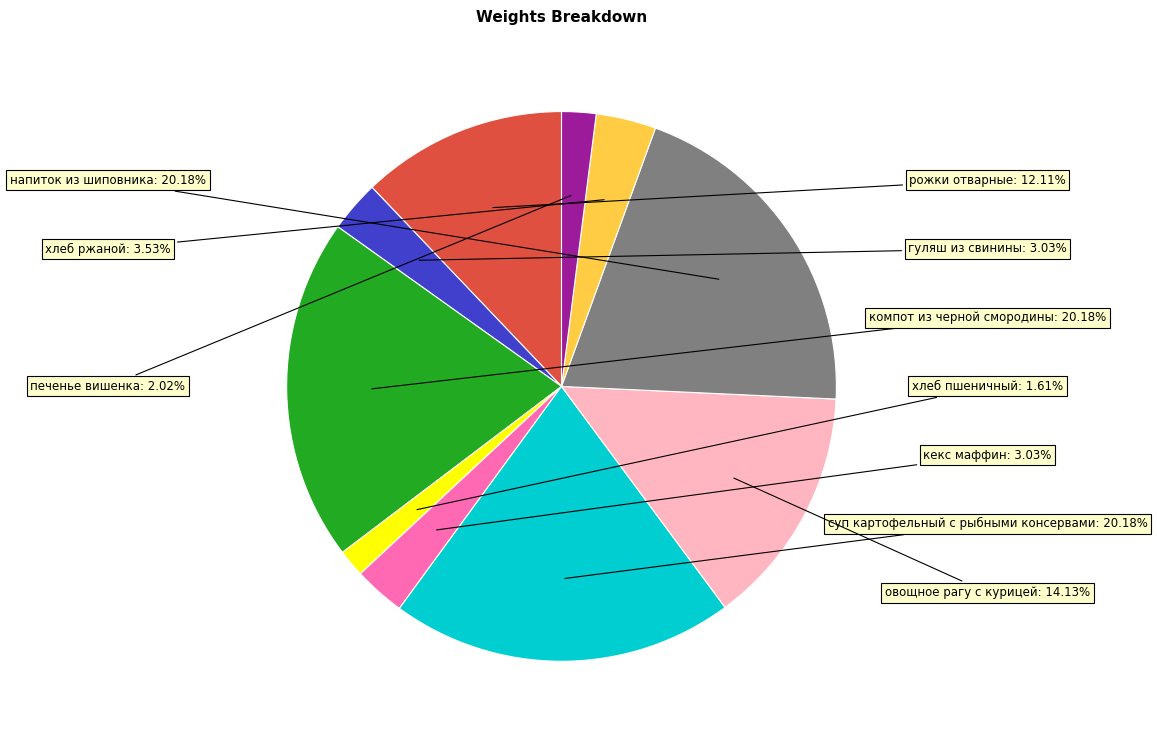

Does any single category account for the majority?

No